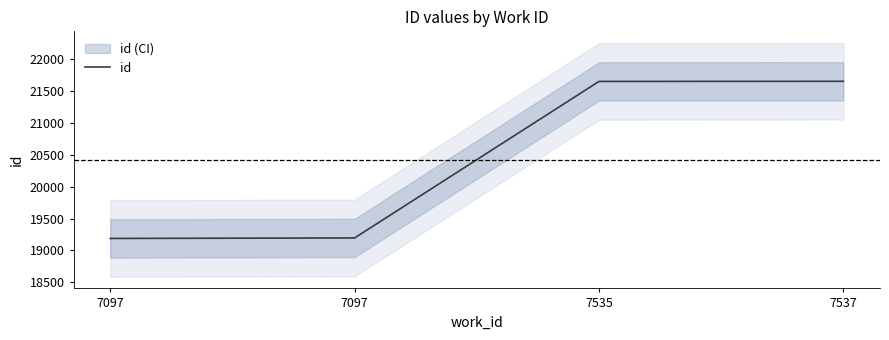

How many data points does each series have?

4